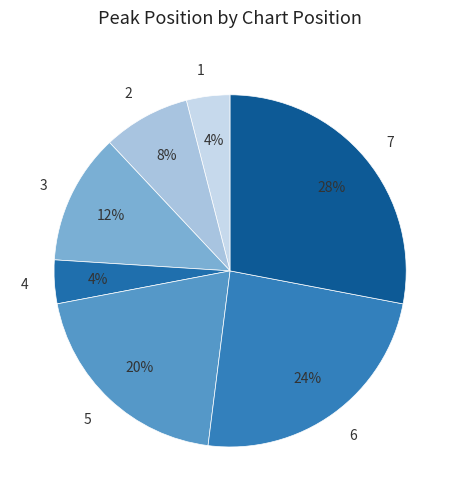

Combined, do 1 and 5 account for over 50%?

No